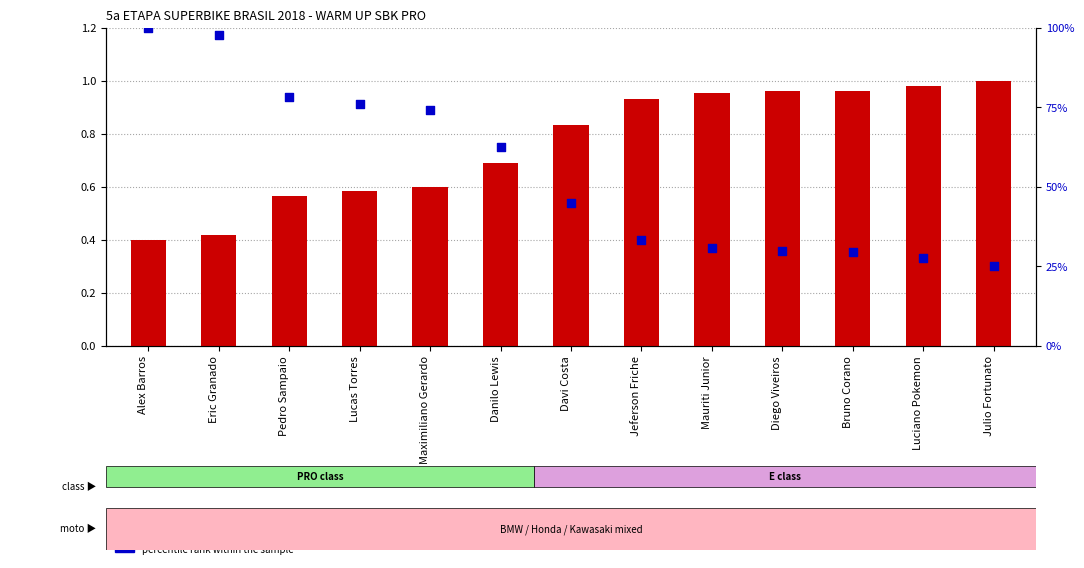

Which series contains the lowest Y value?

transformed count